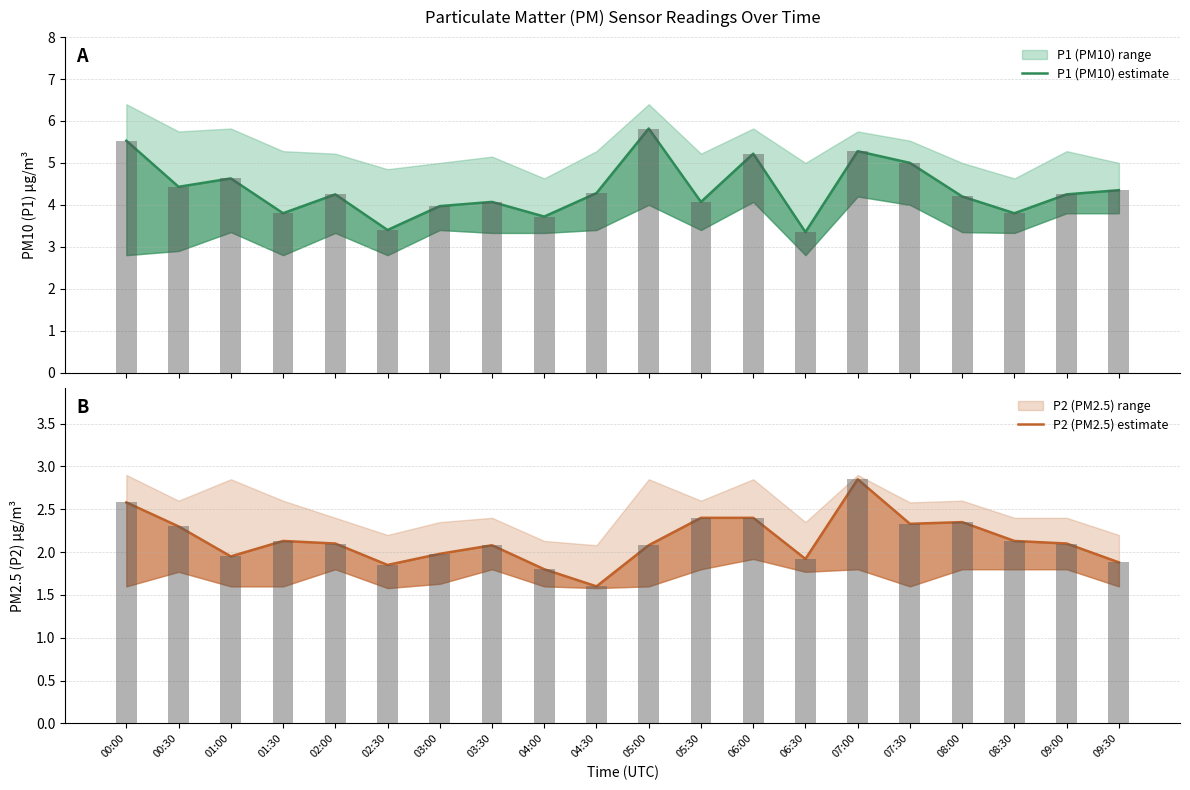

Which series changed the most between 01:00 and 01:30?

P1 (PM10) estimate